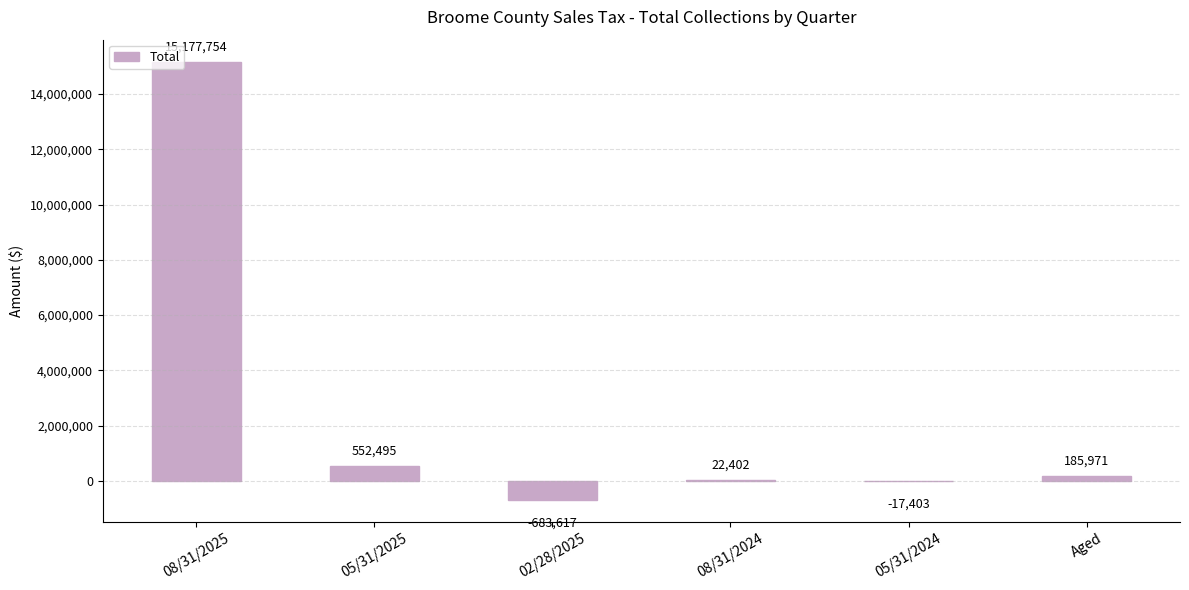

Read the value at 08/31/2025.

15177754.0